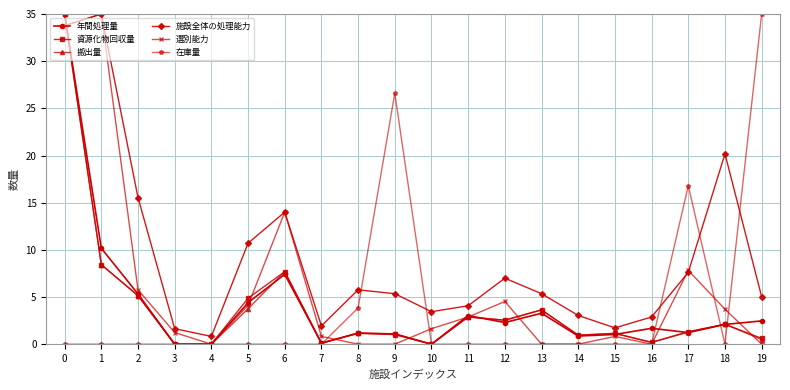

Which series changed the most between 5 and 15?

施設全体の処理能力